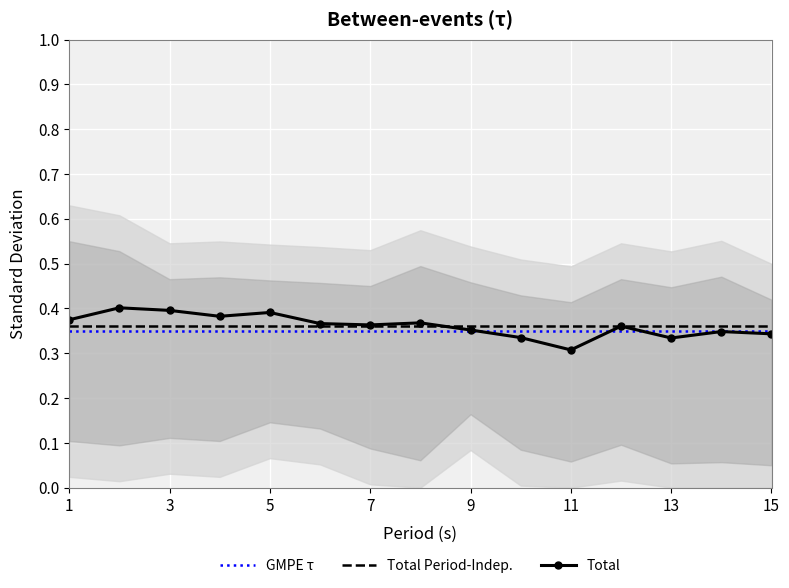

True or false: GMPE τ and Total Period-Indep. cross at least once.

False